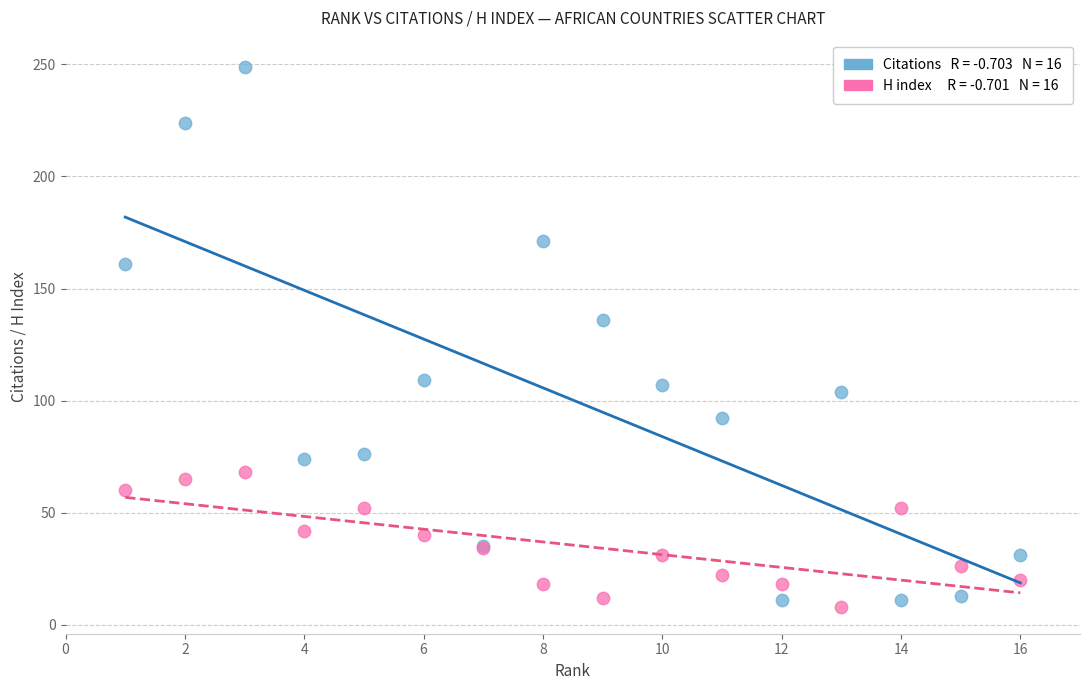

Across all series, what Y value is closest to 128?

136